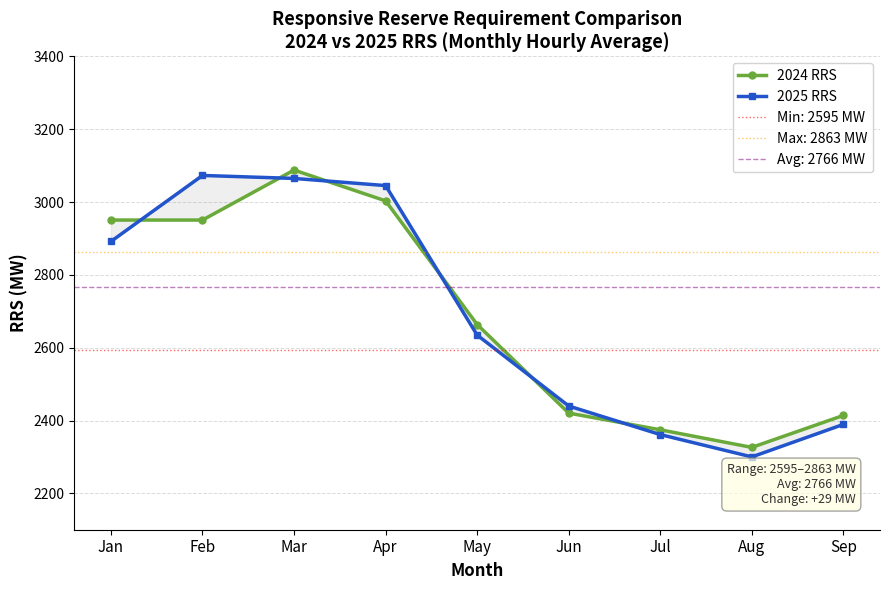

True or false: 2024 RRS has more than 2 interior local peaks.

False